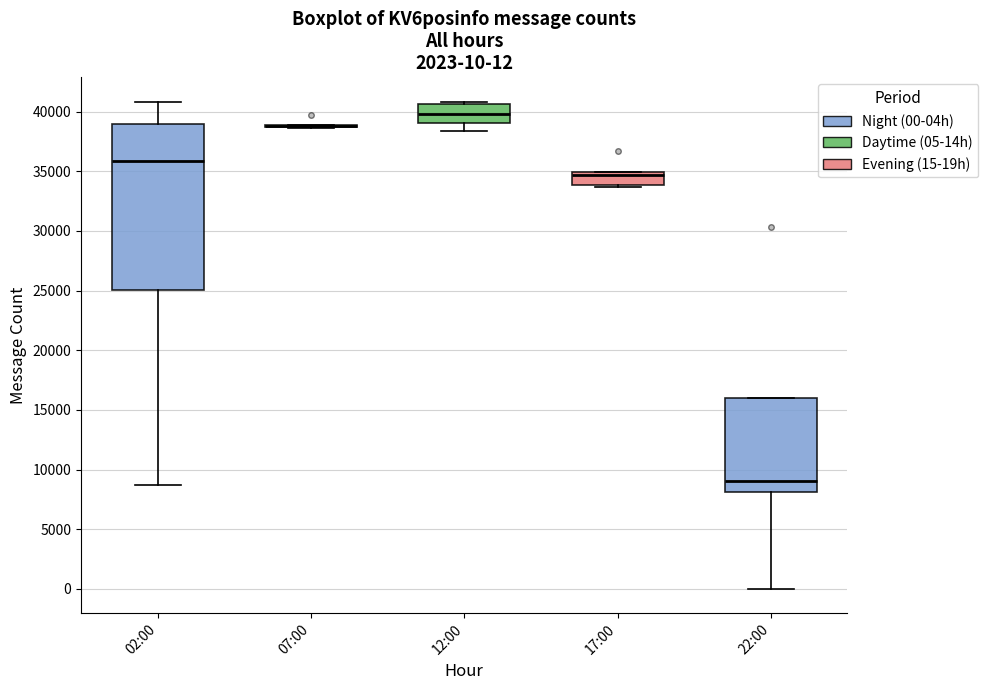

Which box is the tallest, from its lower edge to its upper edge?

02:00